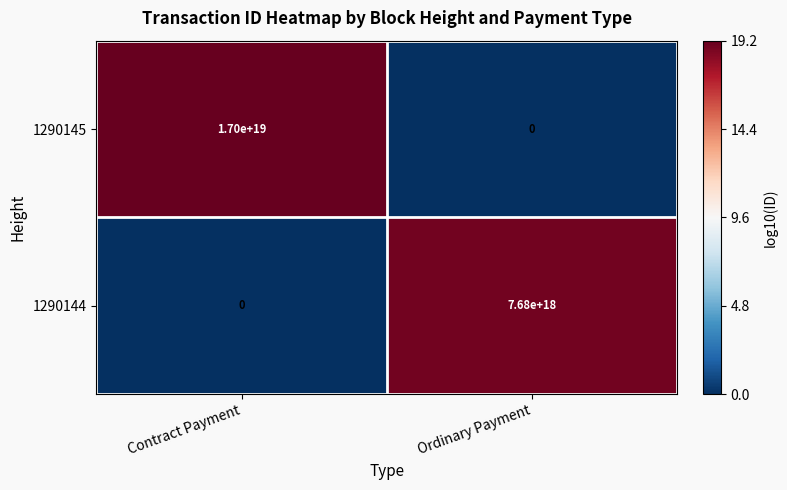

At how many categories does at least one series exceed 6?

2